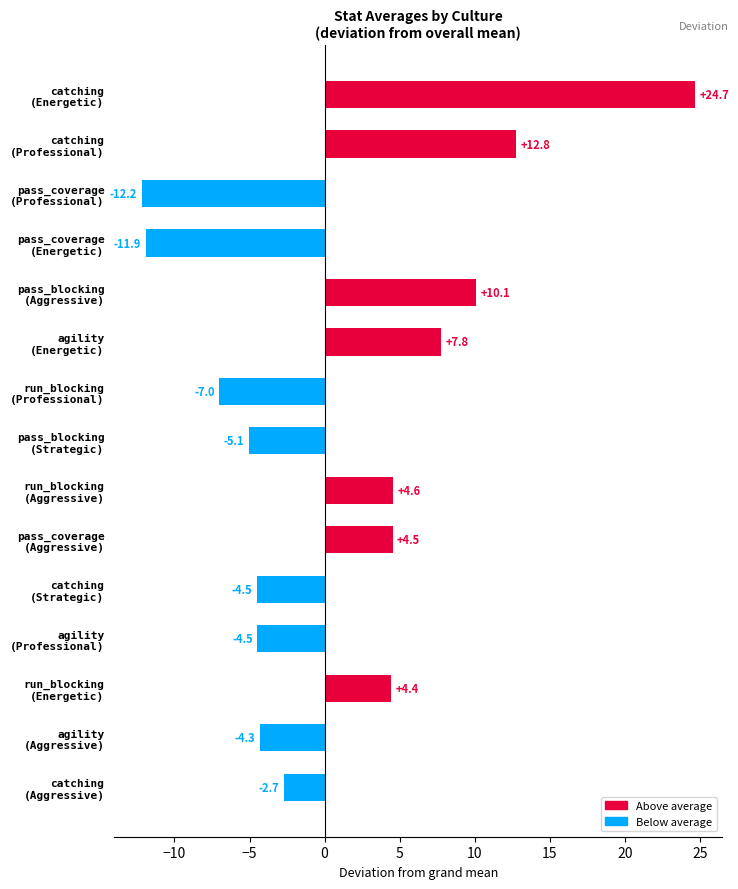

What is the maximum value shown in the chart?

24.7